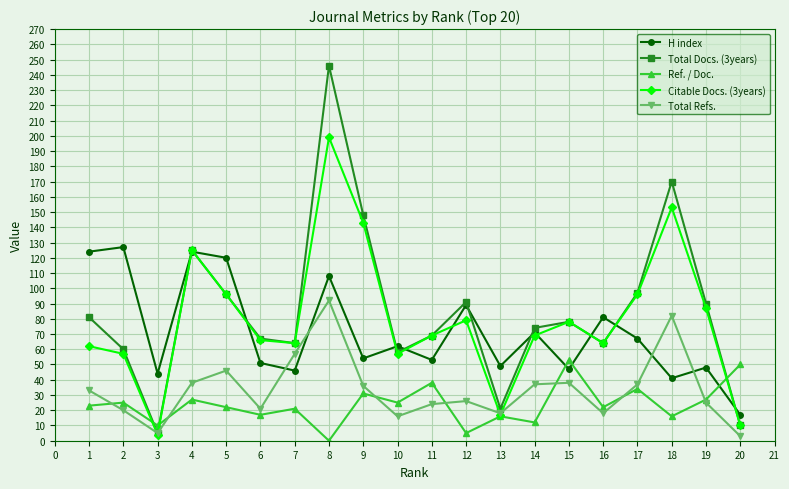

At which label does Citable Docs. (3years) reach its minimum?

3